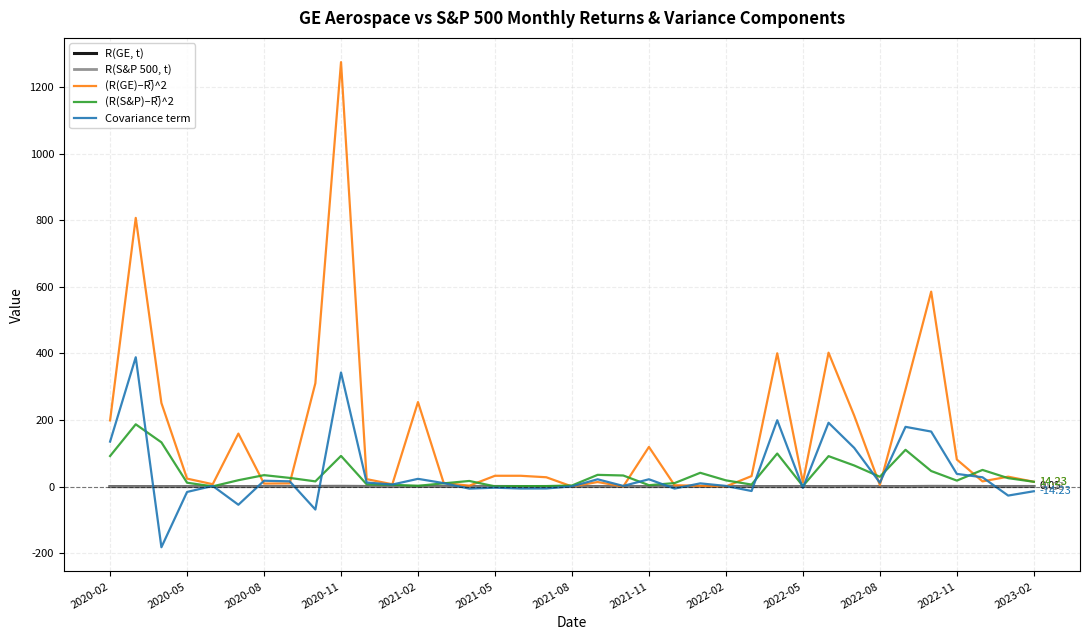

Is this an area chart (filled region under the line)?

No